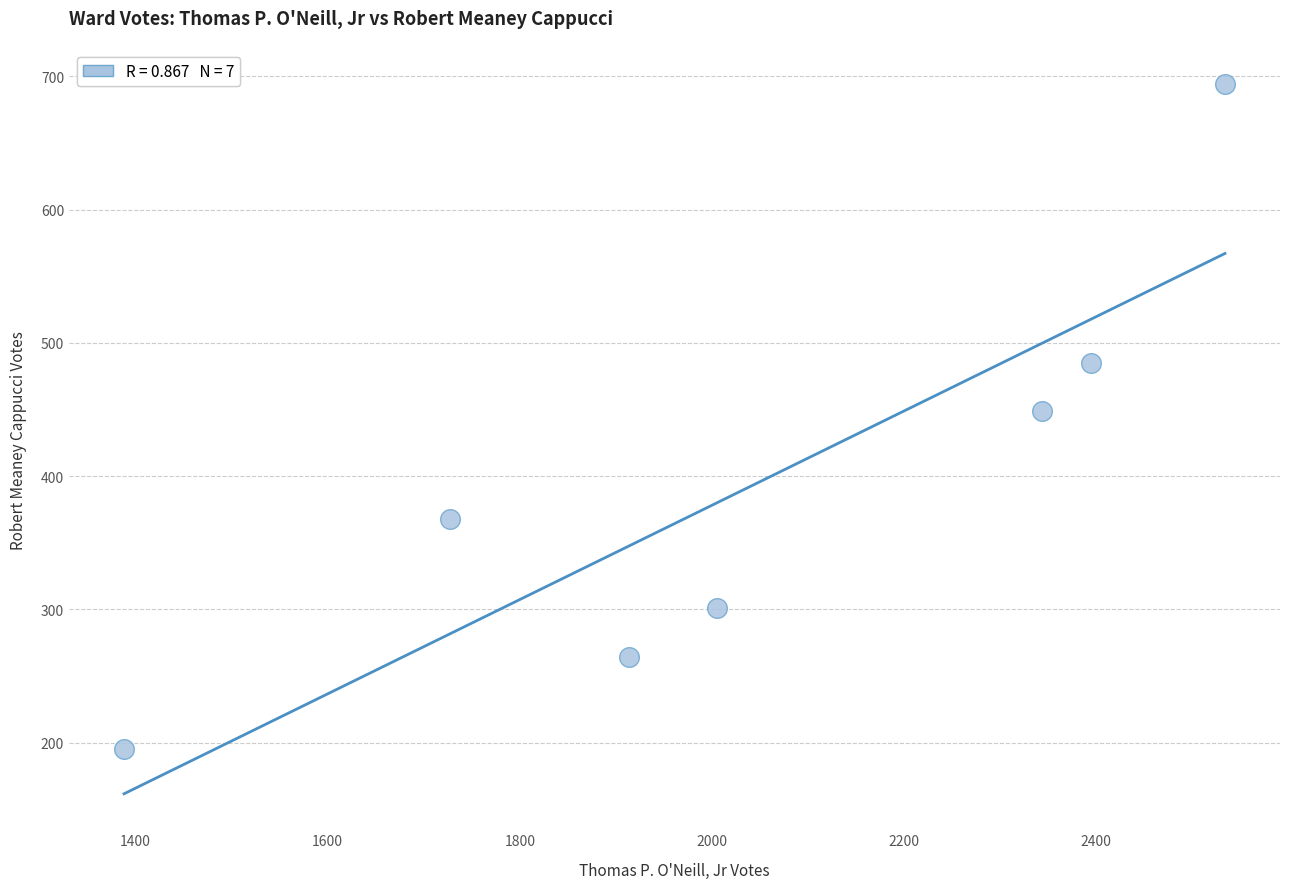

What is the range of X values (max minus min)?

1146